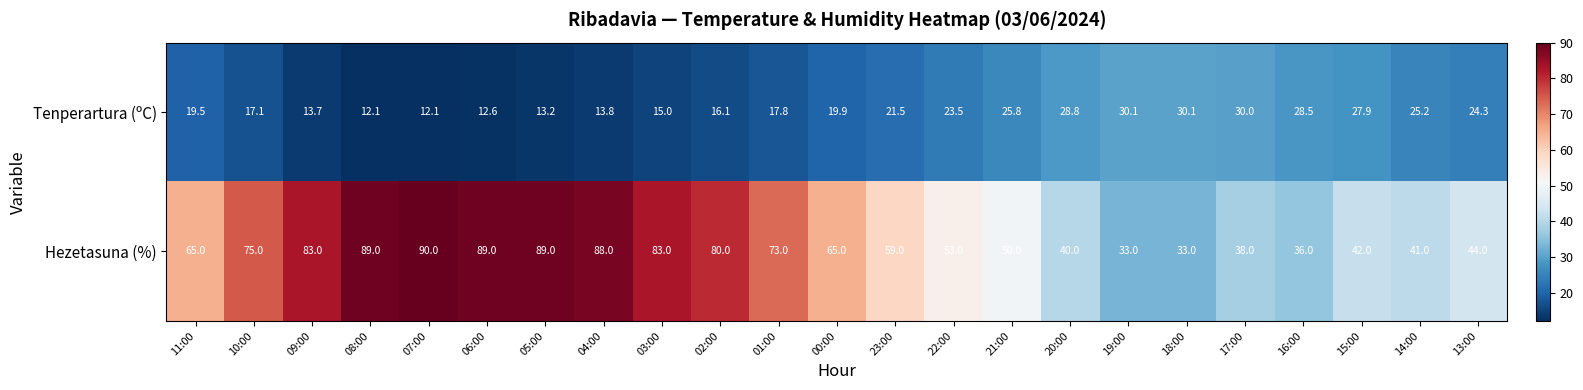

Which category has the highest value across all series?

07:00